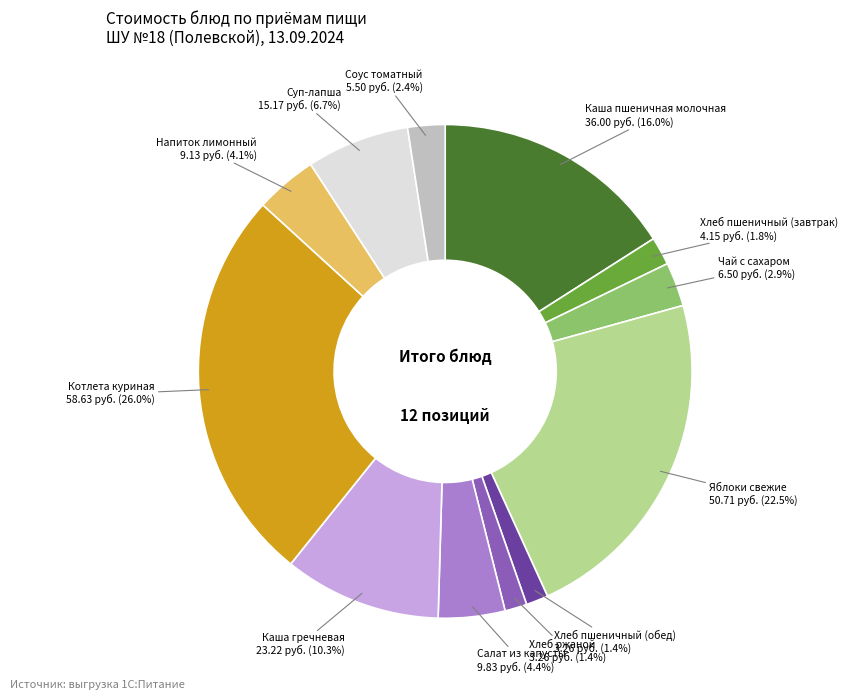

Is there a majority slice in this chart?

No